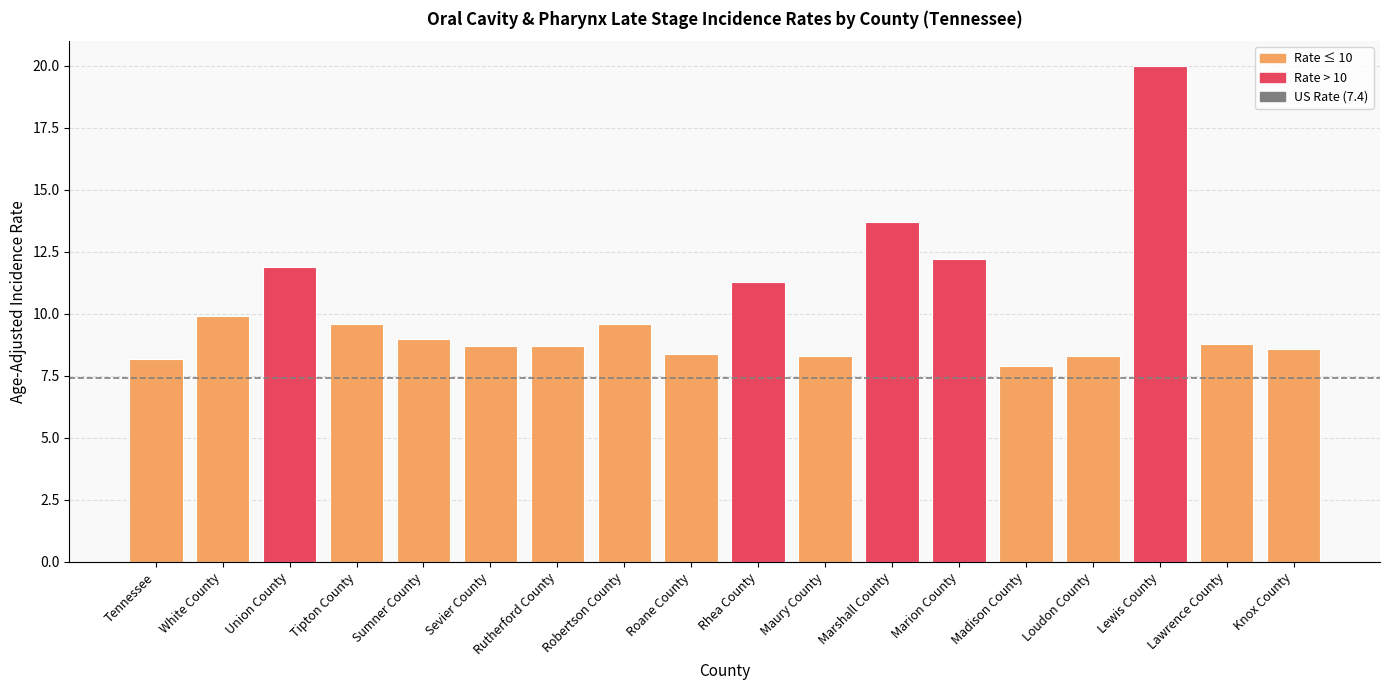

What position from the left is Tipton County?

4